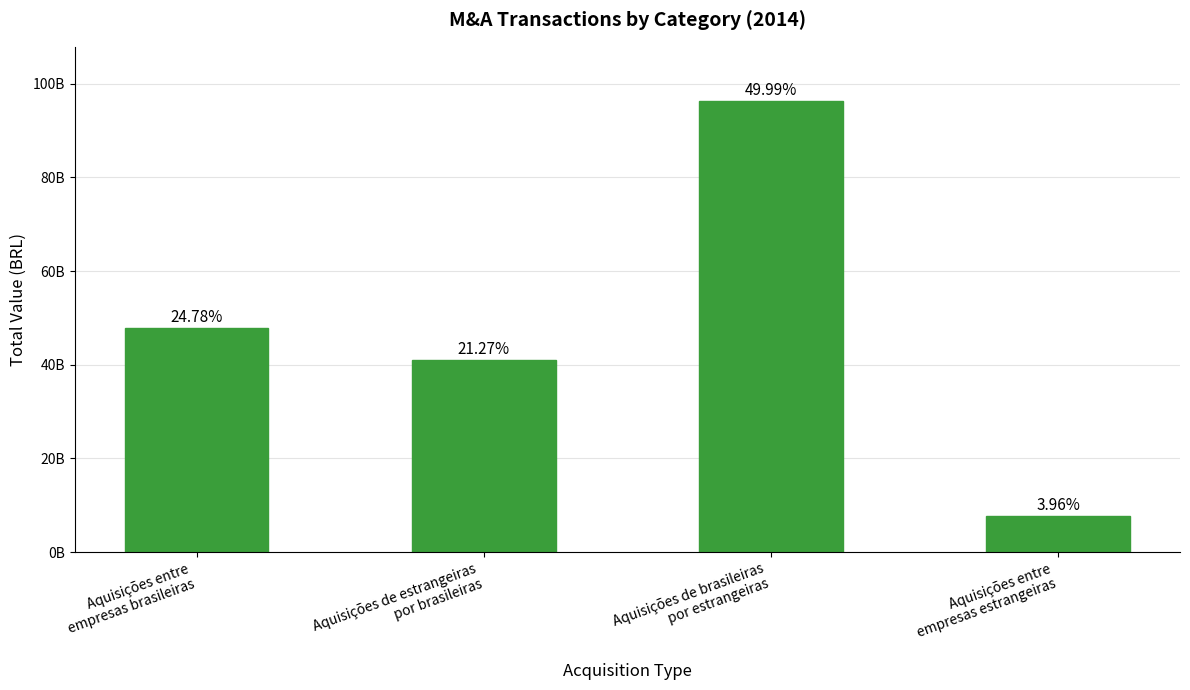

Reading left to right, extract all data points from this chart.

47757244380.8	40993223359.3	96331760894.7	7629087531.1